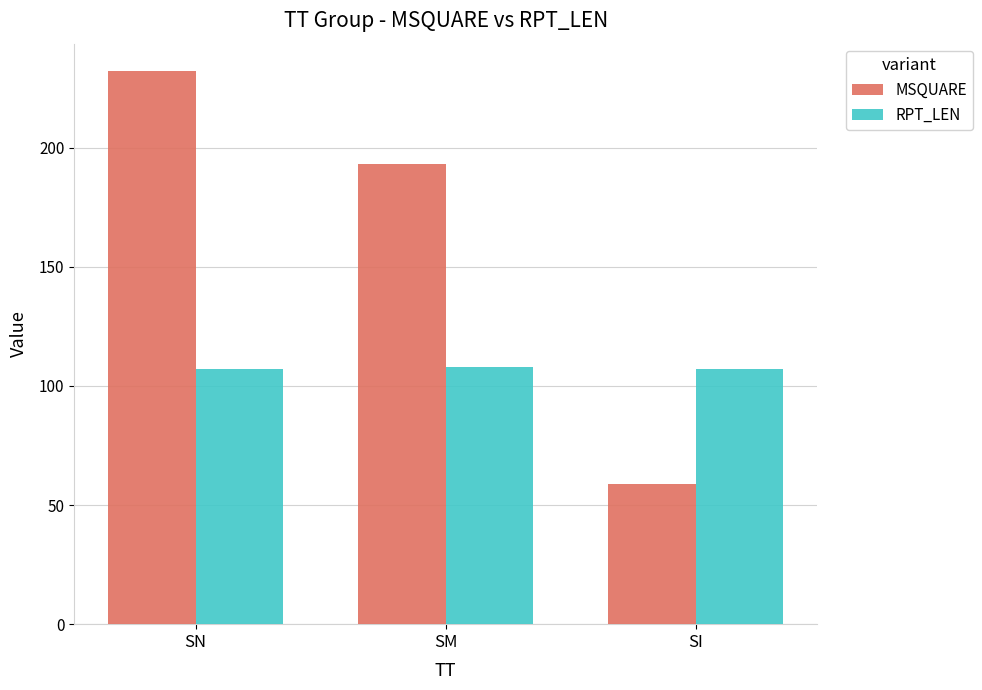

Reading right to left, list all the values displayed in this chart.

MSQUARE: SI=59	SM=193	SN=232
RPT_LEN: SI=107	SM=108	SN=107